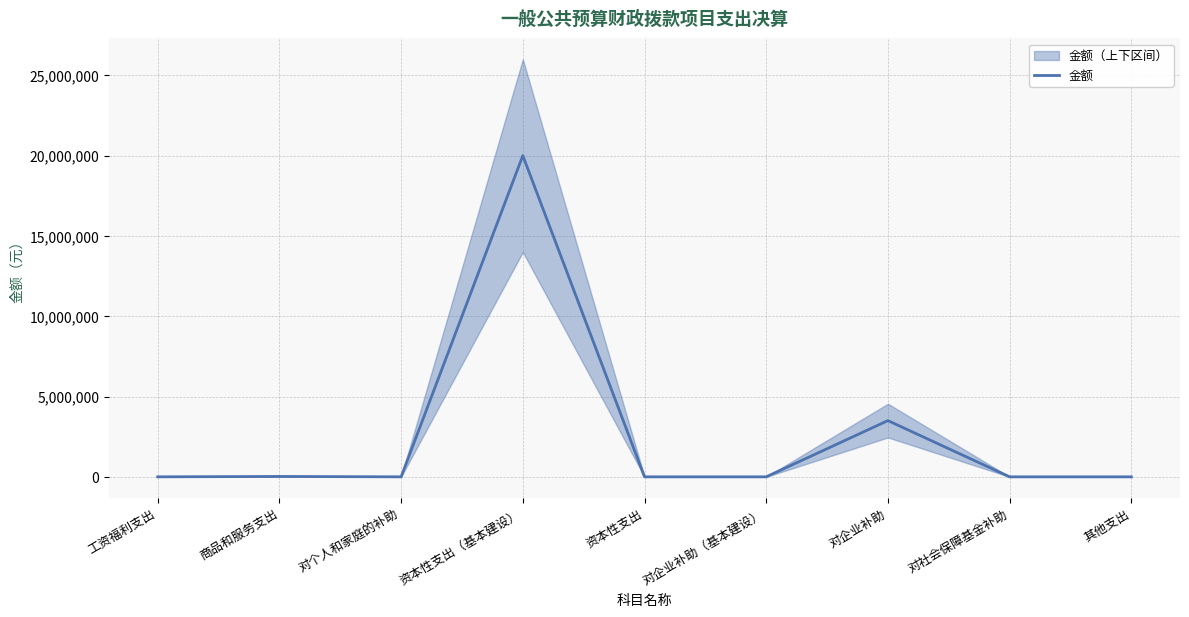

True or false: there are more than 0 points higher than both neighbors.

True